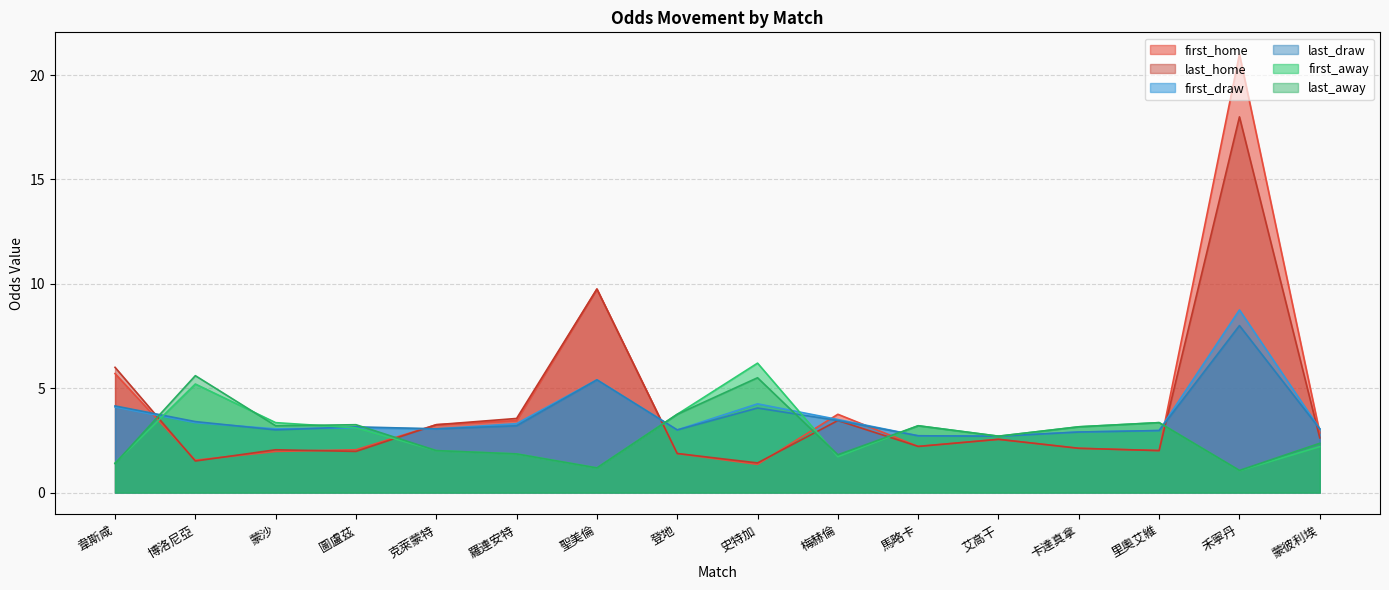

At 蒙彼利埃, list the series in order from smallest to largest.

first_away, last_away, last_home, first_home, first_draw, last_draw